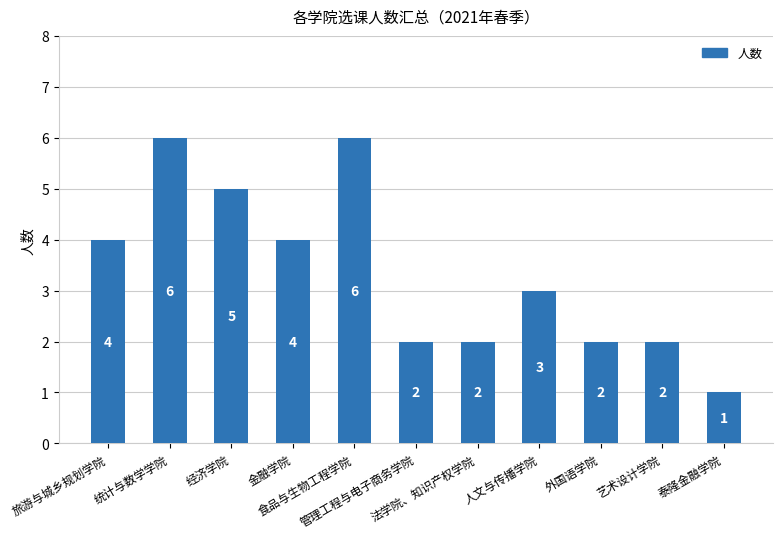

Approximately how many times larger is the value at 泰隆金融学院 compared to 食品与生物工程学院?

0.2